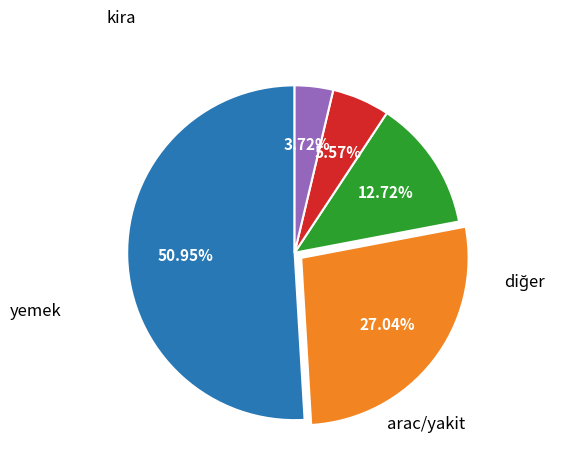

Is there any slice that represents more than half of the pie?

Yes